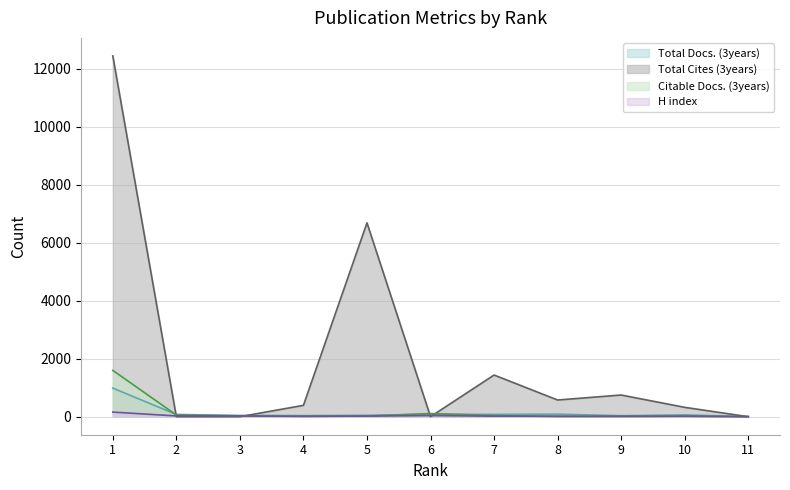

Where is the first local minimum for H index?

4